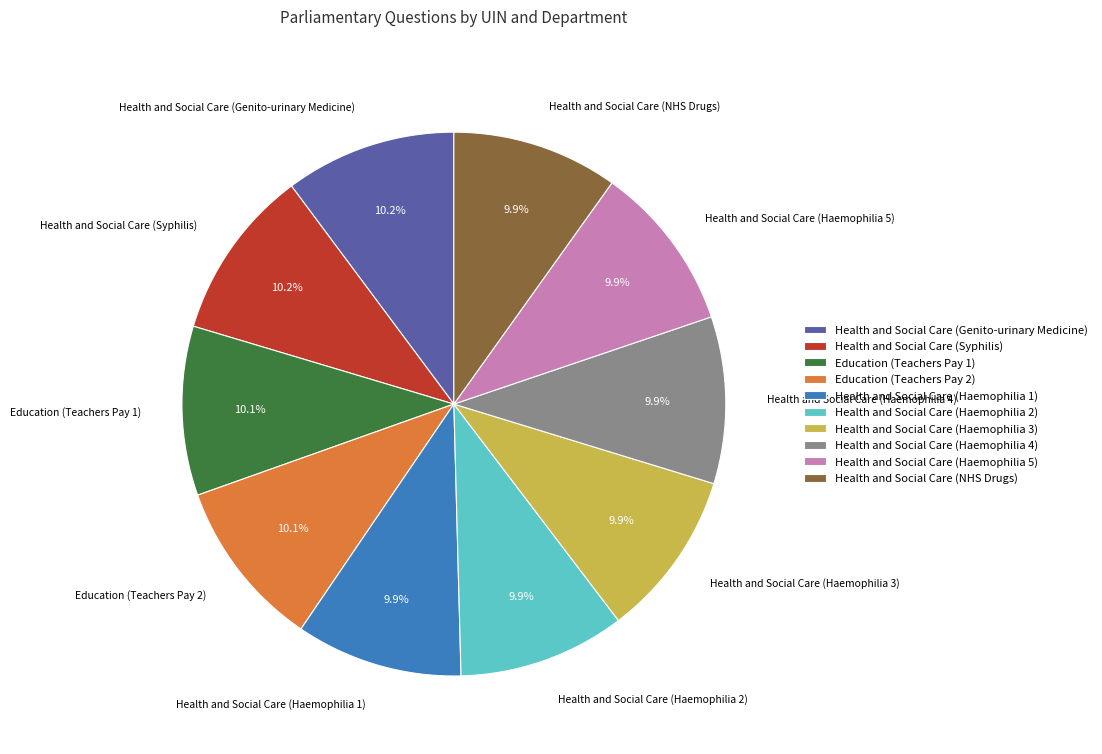

Is it true that Education (Teachers Pay 1) is 10% of the pie?

True